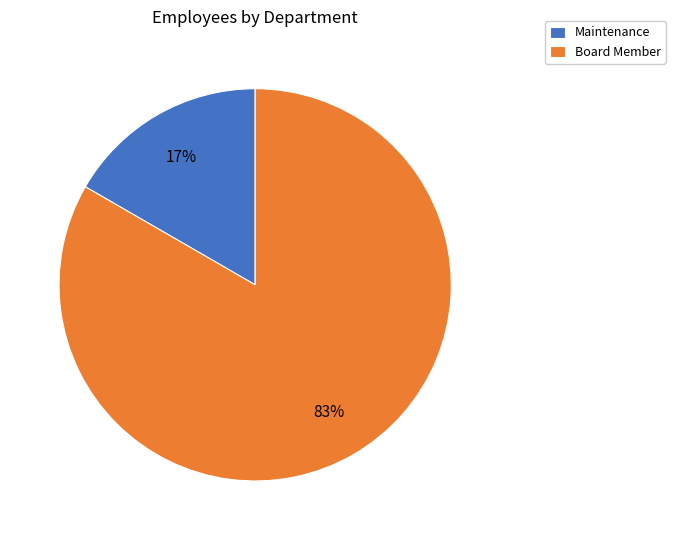

Is it true that Maintenance is 5% of the pie?

False